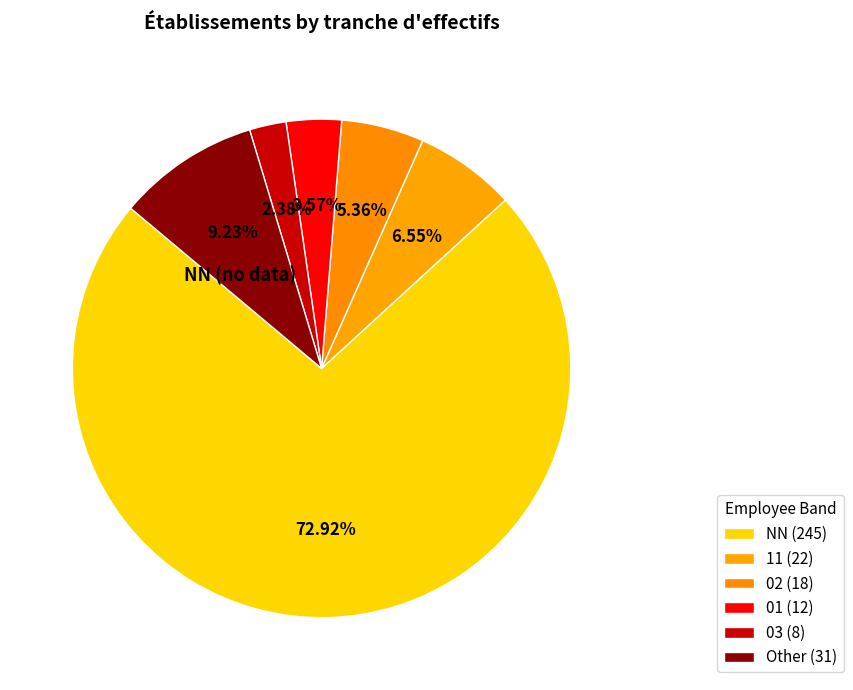

How many segments does this pie chart have?

6